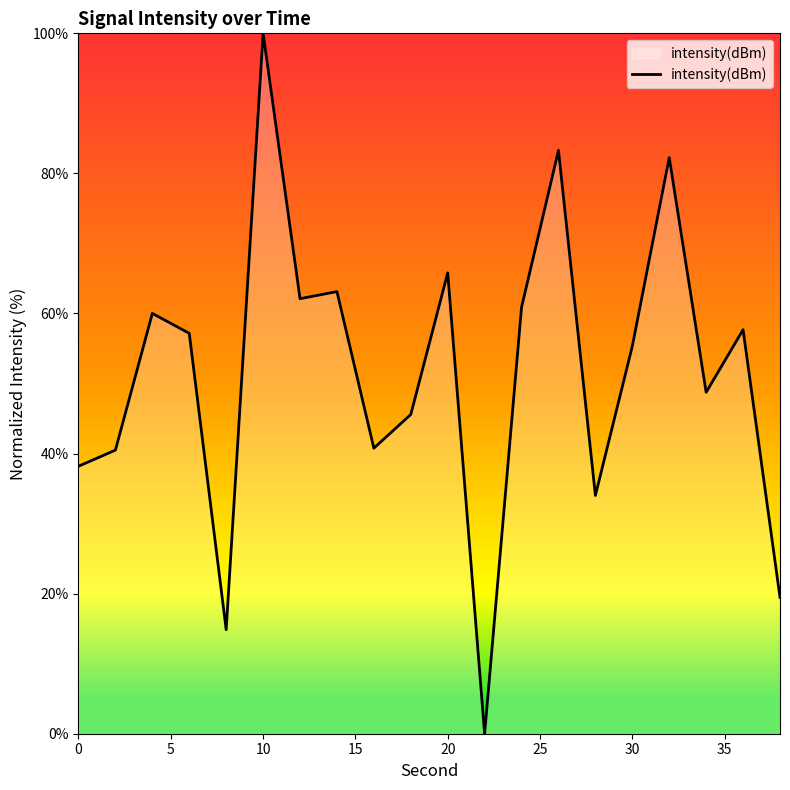

How many interior local peaks (higher than both neighbors) does the data have?

7